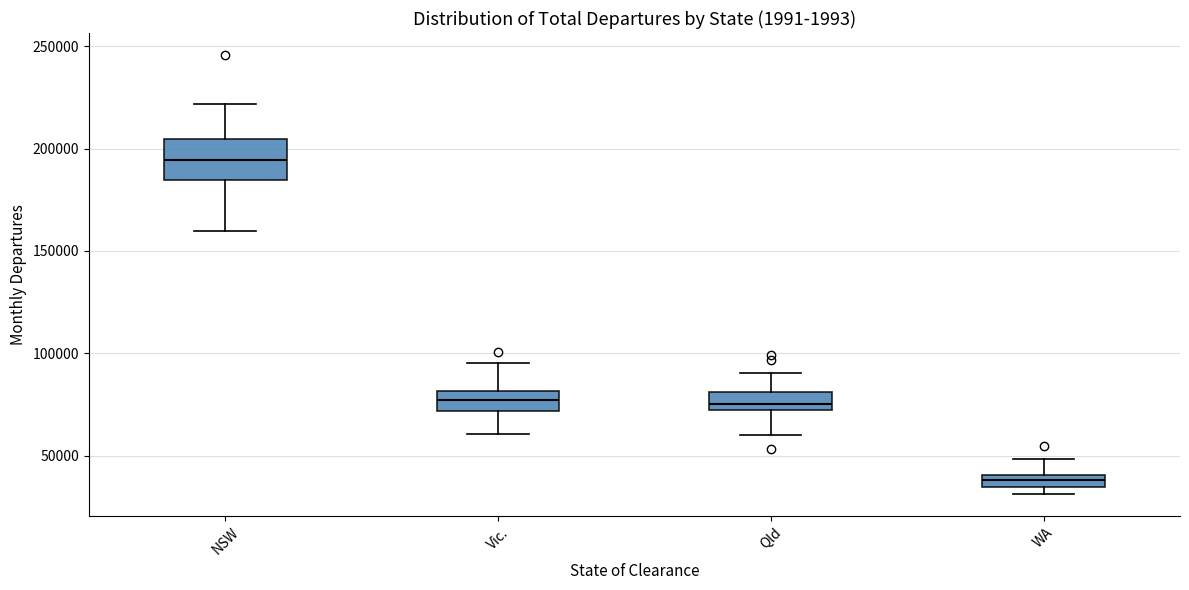

Where does the upper whisker of the box for WA end on the y-axis? The values are not printed on the chart, so give them approximately, as read against the axis.

50000